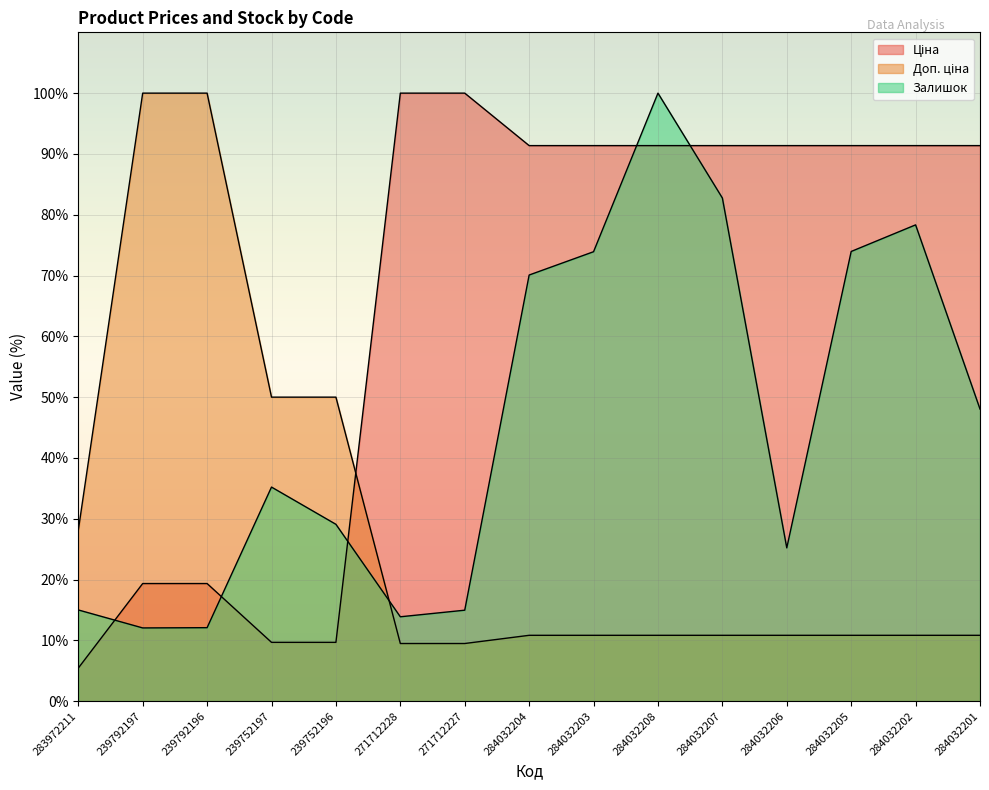

Which label corresponds to the largest value in the chart?

271712228